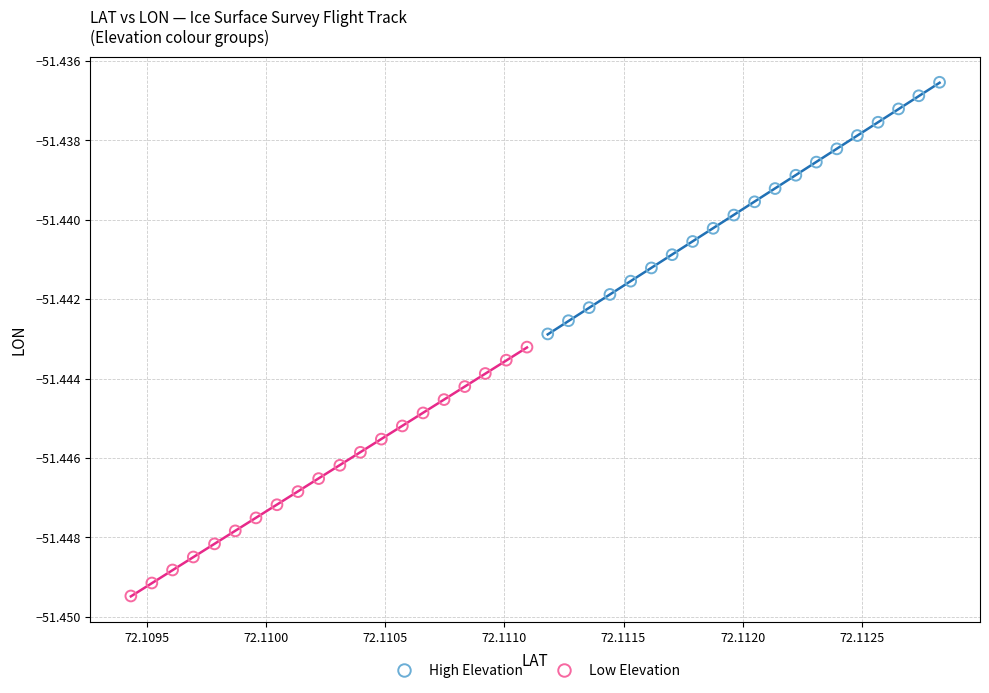

Which series contains the lowest Y value?

Low Elevation